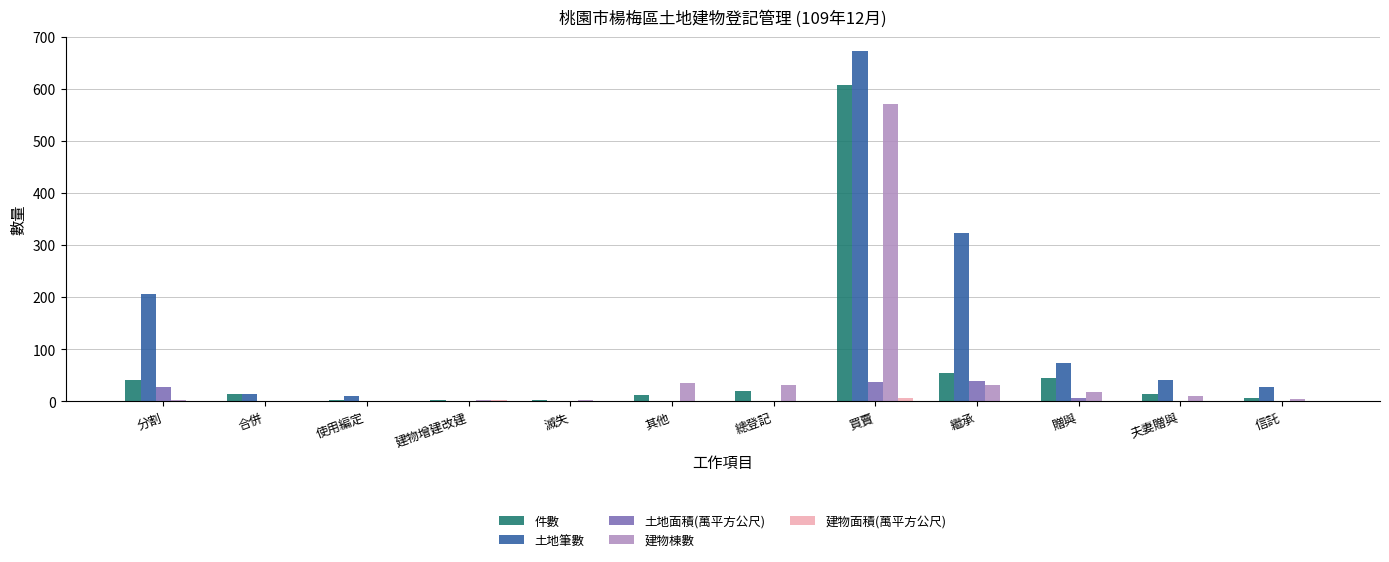

The value of 件數 at 買賣 is 269.7. True or false?

False